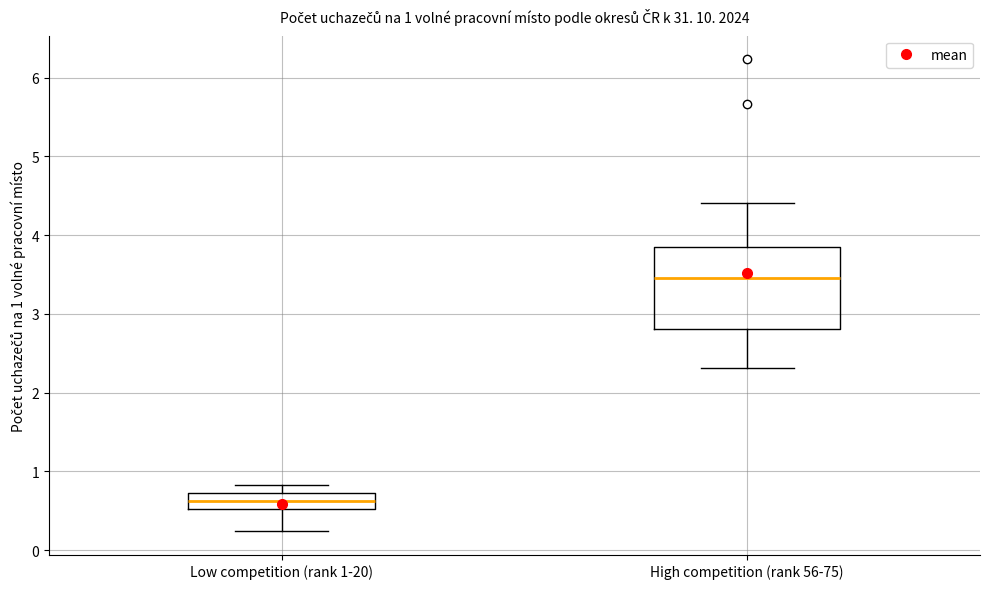

Which box is the tallest, from its lower edge to its upper edge?

High competition (rank 56-75)